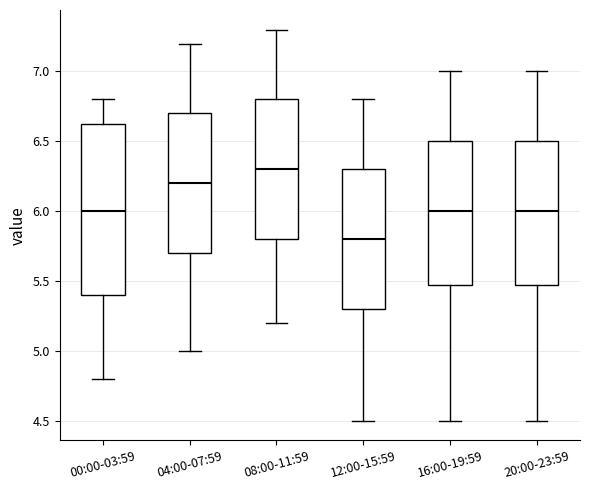

Reading left to right, read every box against the y-axis: the position of its median line, the range the box covers, and the ends of its whiskers. The values are not printed on the chart, so give them approximately, as read against the axis.

00:00-03:59: median 6.00, box 5.40 to 6.65, whiskers 4.80 to 6.80
04:00-07:59: median 6.20, box 5.70 to 6.70, whiskers 5.00 to 7.20
08:00-11:59: median 6.30, box 5.80 to 6.80, whiskers 5.20 to 7.30
12:00-15:59: median 5.80, box 5.30 to 6.30, whiskers 4.50 to 6.80
16:00-19:59: median 6.00, box 5.50 to 6.50, whiskers 4.50 to 7.00
20:00-23:59: median 6.00, box 5.50 to 6.50, whiskers 4.50 to 7.00